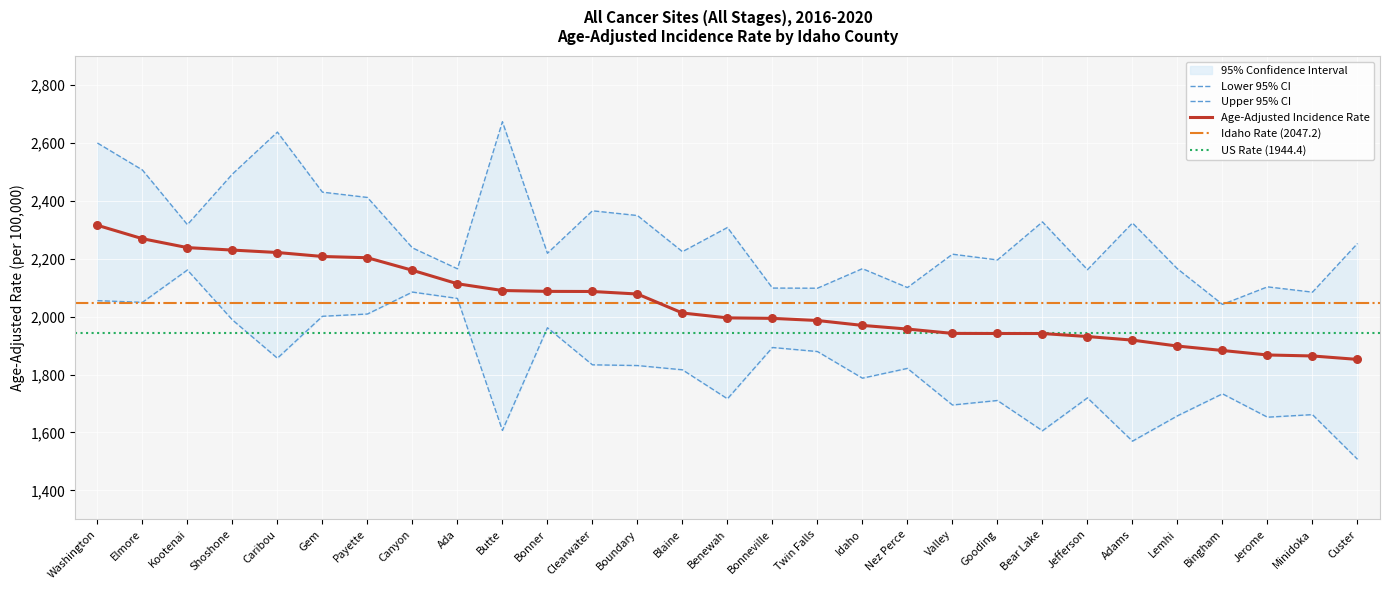

Which series has the largest total across all categories?

Upper 95% CI